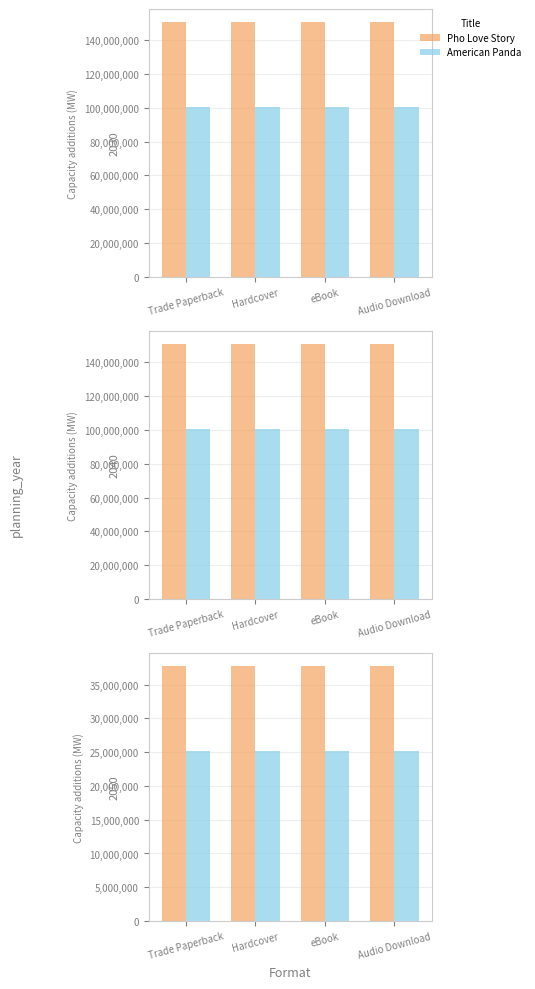

Are the bars horizontal?

No